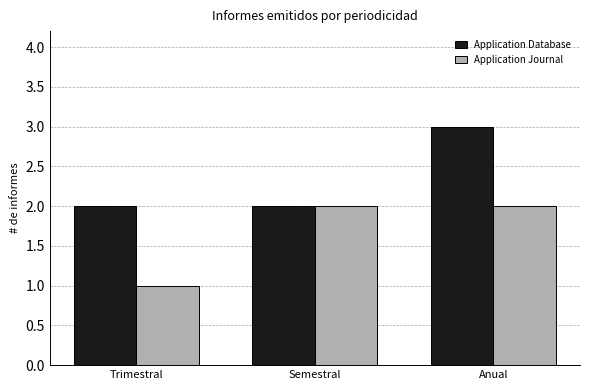

What value does the Application Journal series have at Trimestral?

1